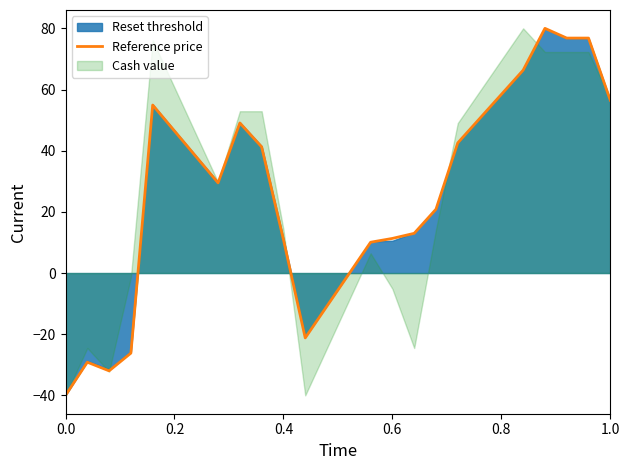

What is the sum of all values?

491.4